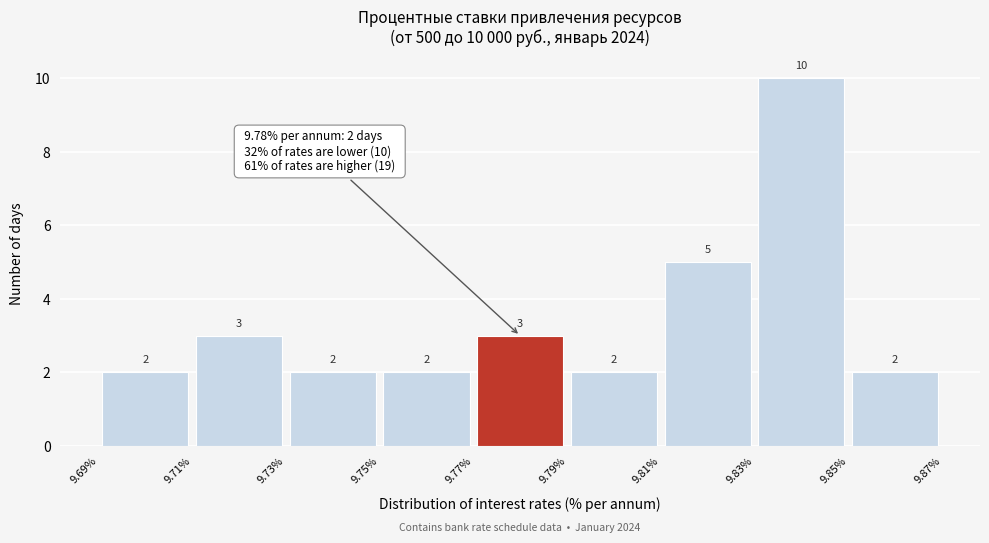

Over which range of the x-axis is the bar tallest?

9.83% to 9.85%